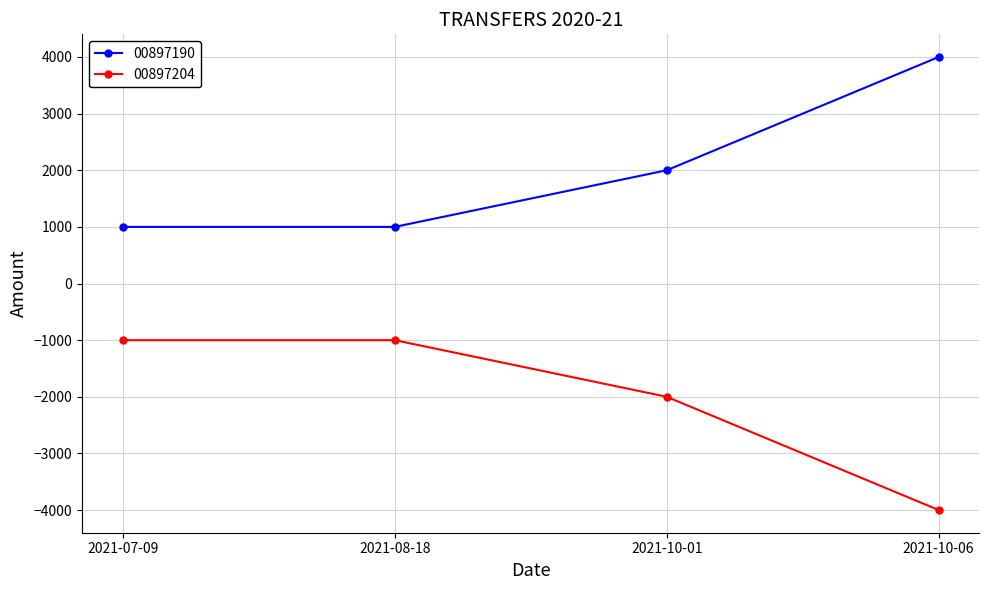

What is the difference between the second highest and second lowest values in the 00897204 series?

1000